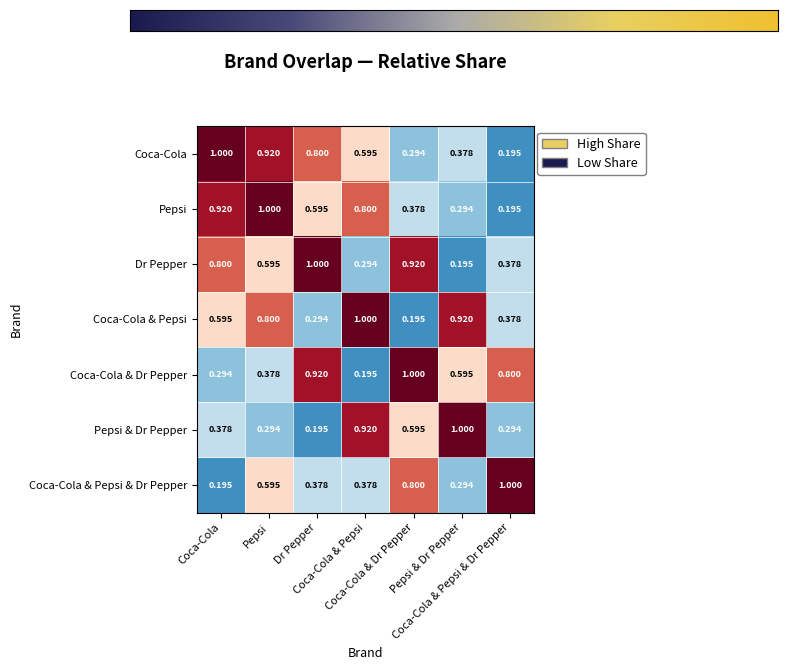

At which label does Coca-Cola reach its peak?

Coca-Cola